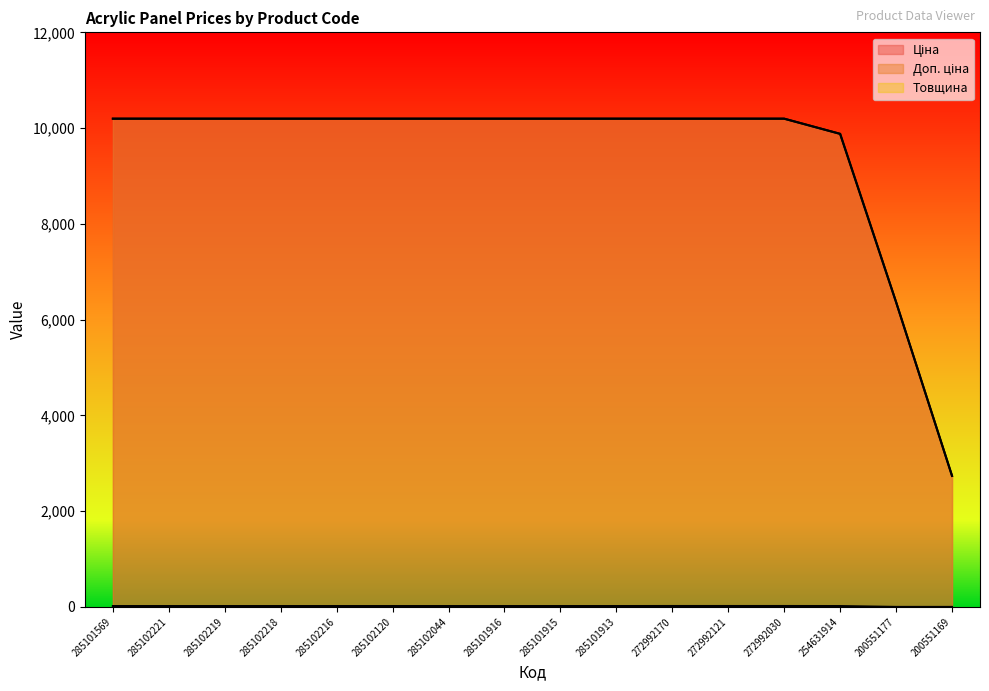

Which label corresponds to the largest value in the chart?

285101569